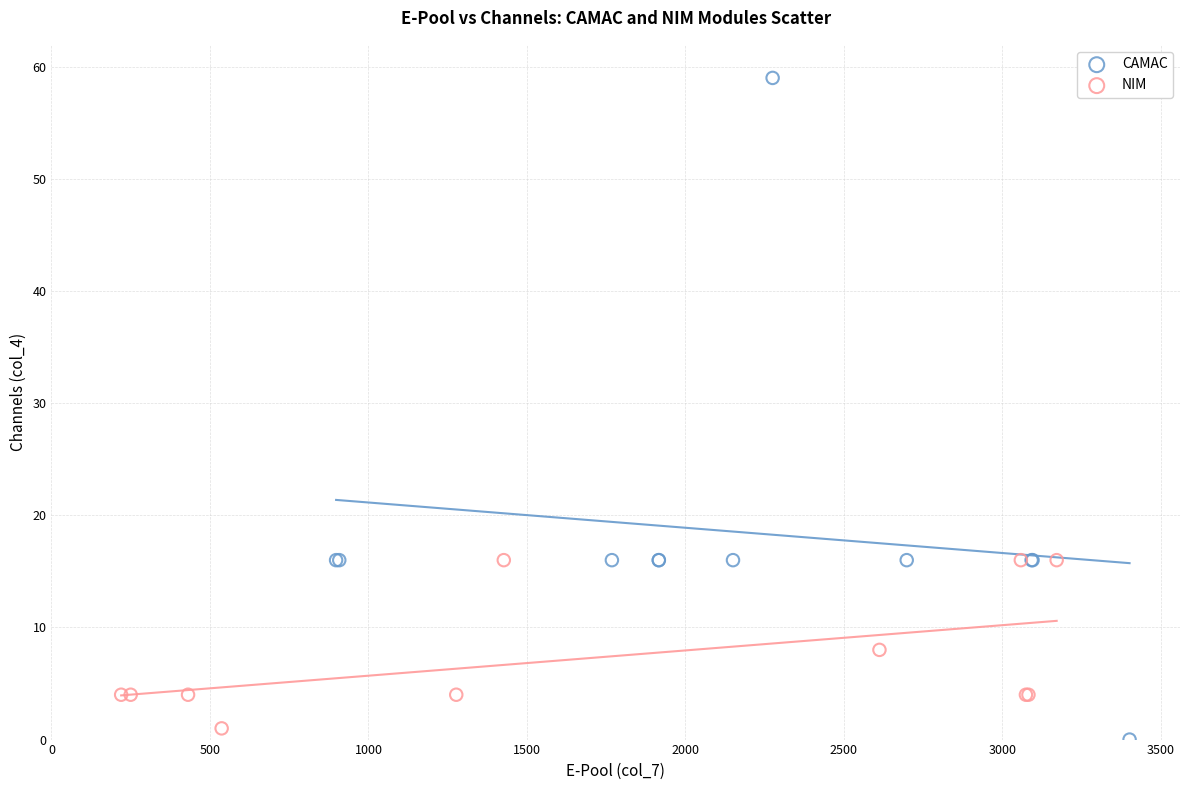

Which series contains the highest Y value?

CAMAC